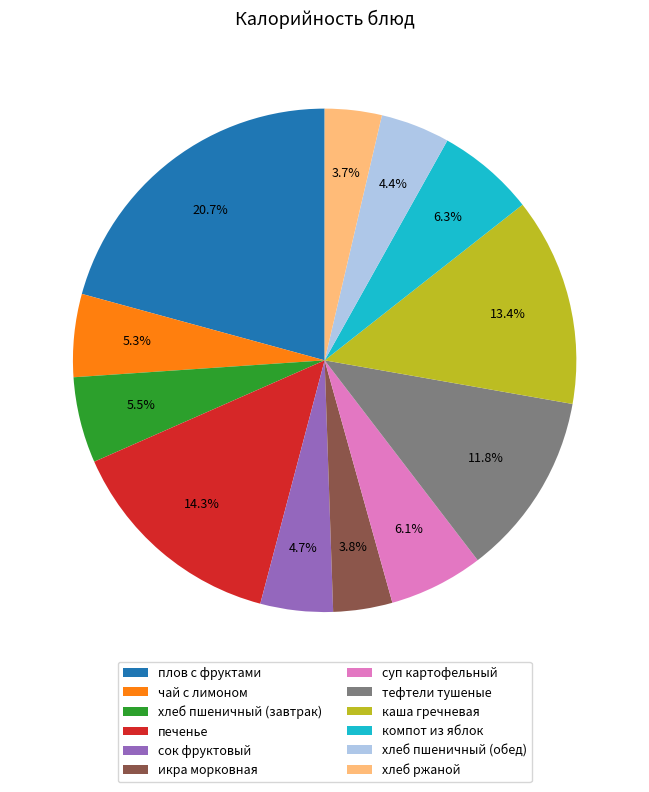

How many segments does this pie chart have?

12